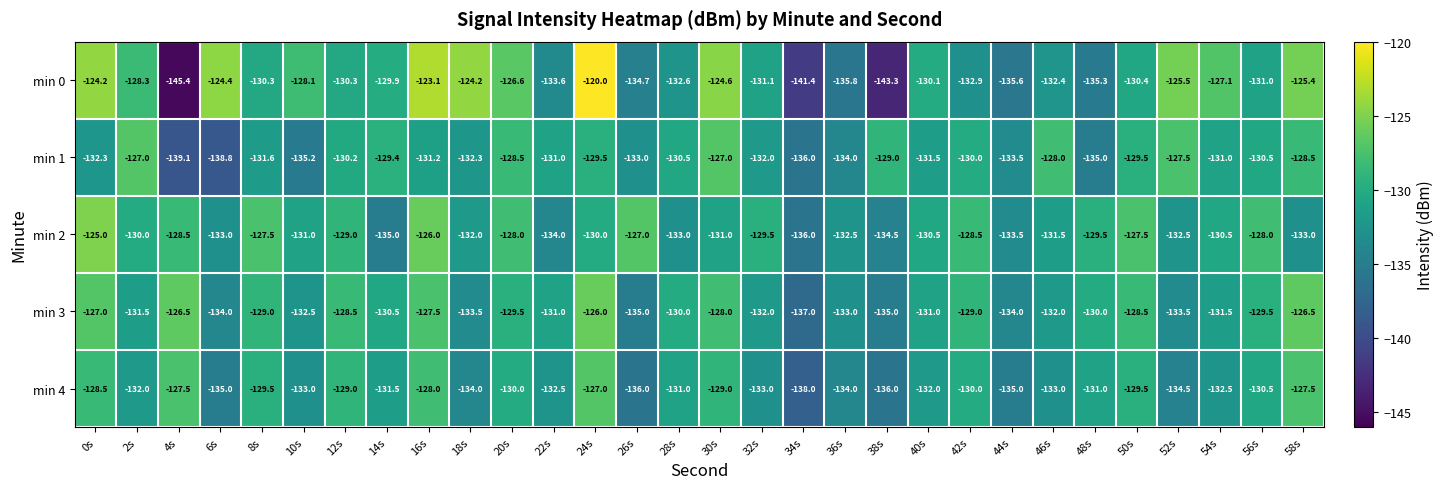

Is the value of min 2 at 4s greater than the value of min 1 at 2s?

No